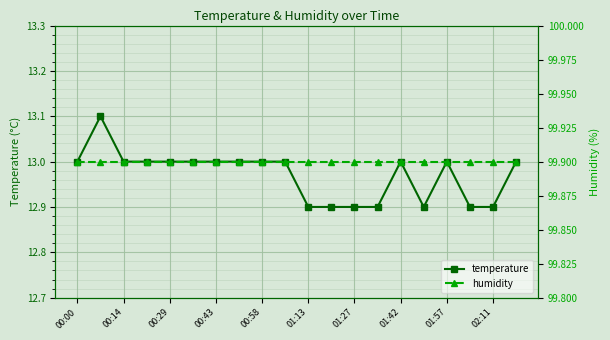

Rank the series by their maximum value, from highest to lowest.

humidity, temperature